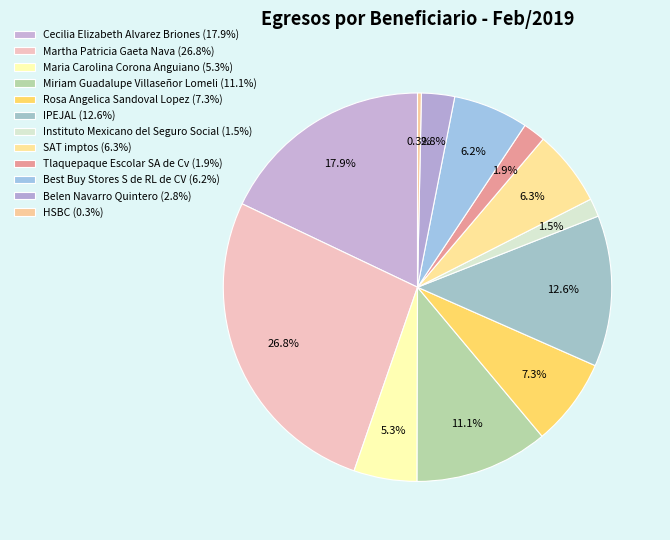

What percentage is the SAT imptos slice, to the nearest percent?

6%